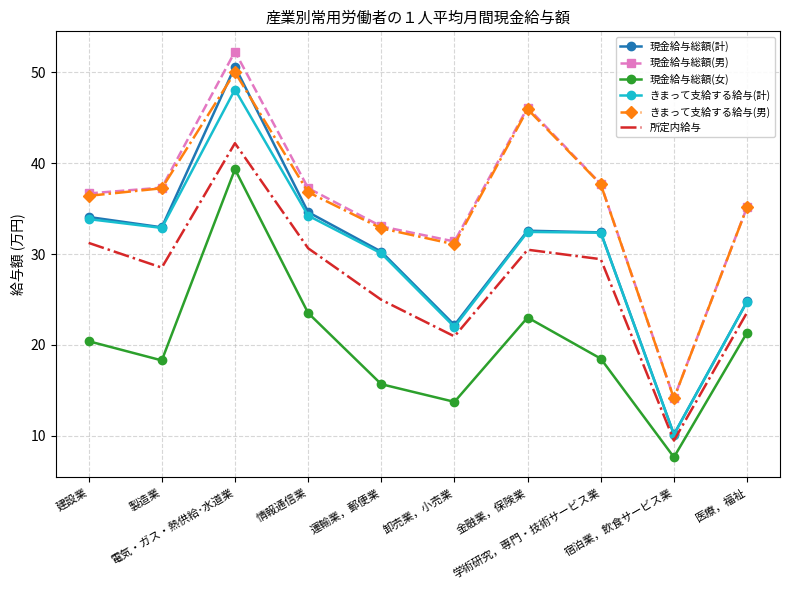

True or false: 現金給与総額(女) and きまって支給する給与(男) cross at least once.

False